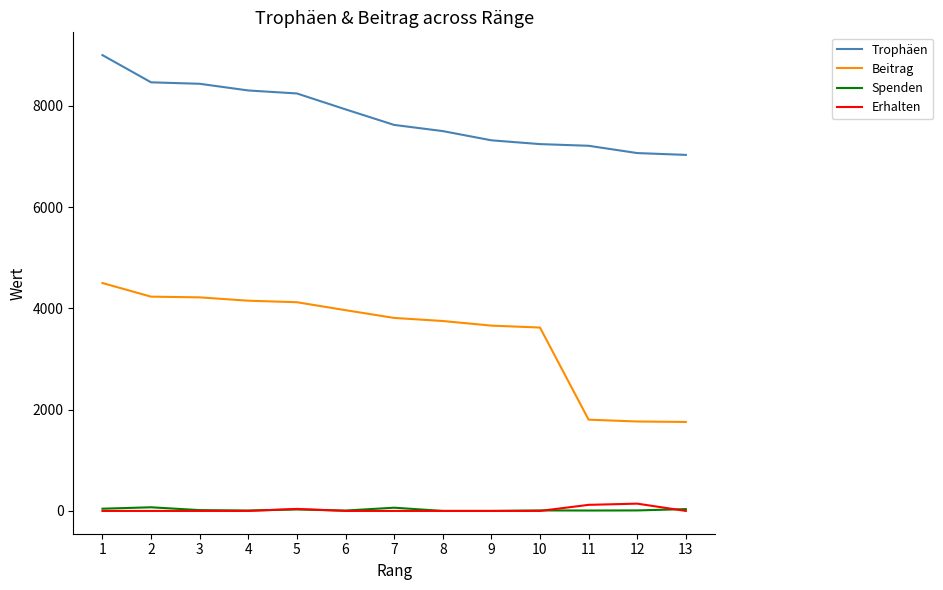

True or false: Trophäen and Beitrag cross at least once.

False